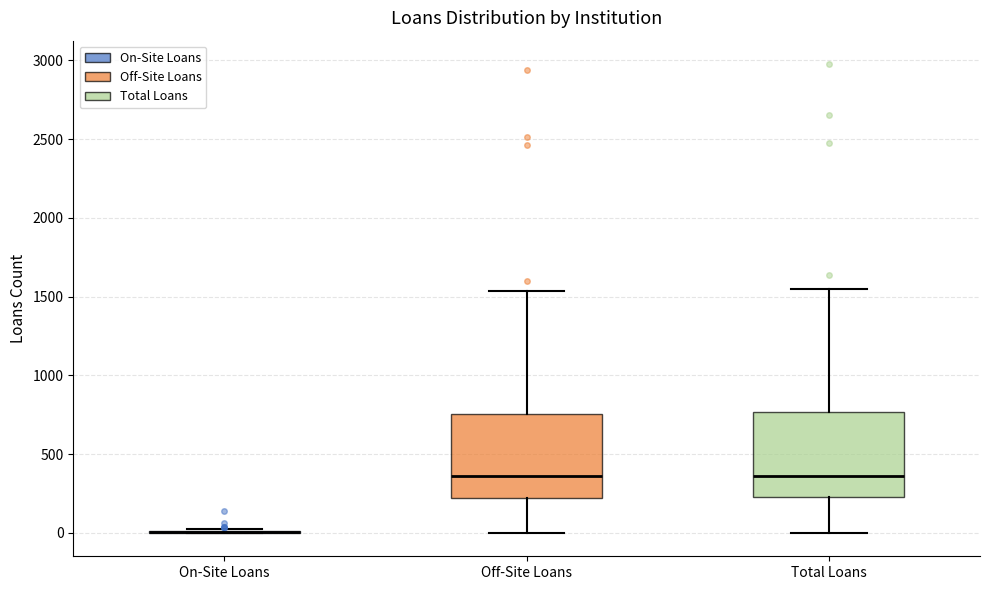

Reading left to right, transcribe this box plot: for each box, give where its median line is, the range the box spans, and where its two whiskers end, as read against the y-axis. The values are not printed on the chart, so give them approximately, as read against the axis.

On-Site Loans: box collapsed to a line at 0, whiskers 0 to 50
Off-Site Loans: median 350, box 200 to 750, whiskers 0 to 1550
Total Loans: median 350, box 250 to 750, whiskers 0 to 1550